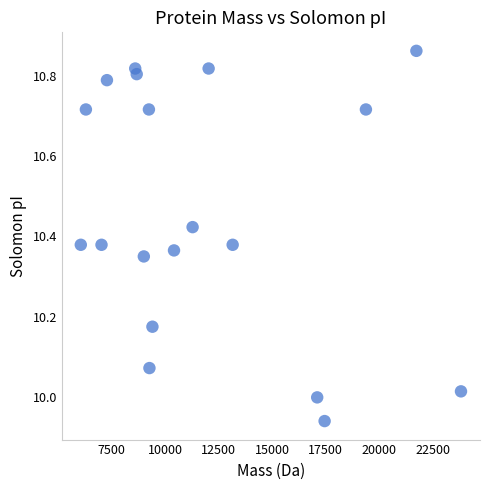

What is the range of Y values (max minus min)?

0.9